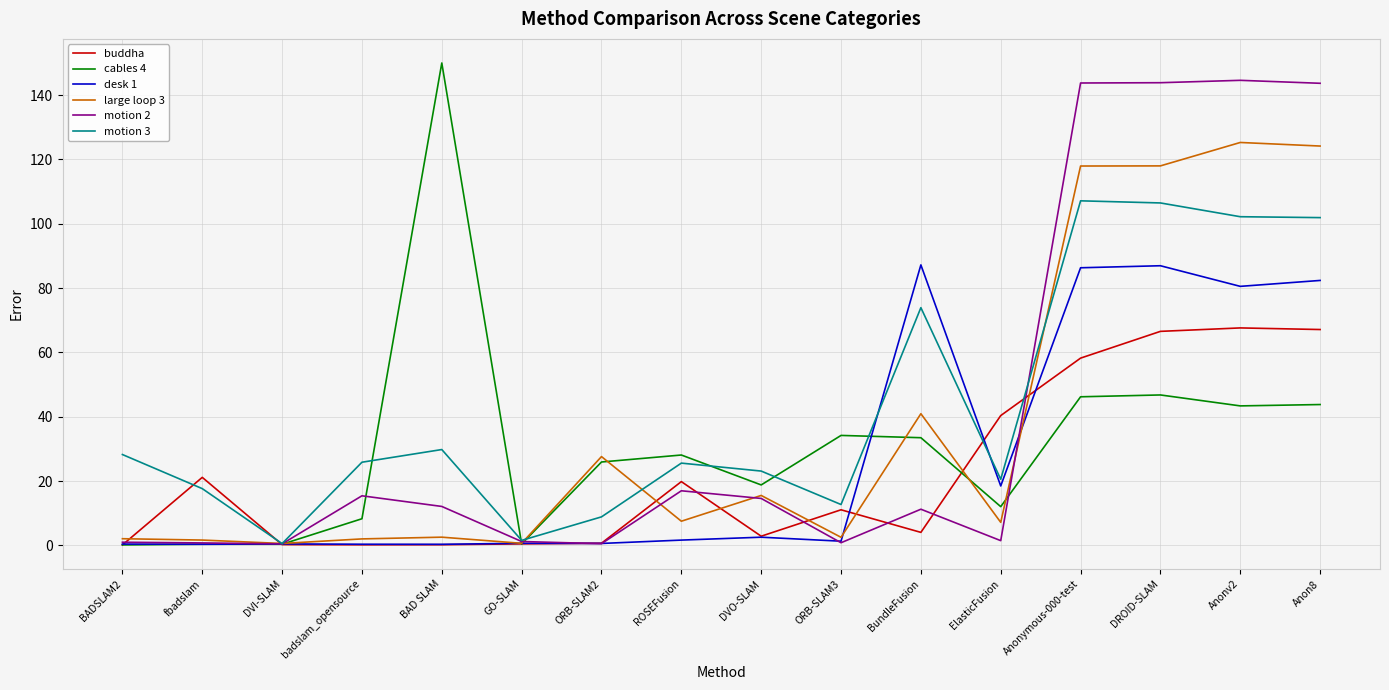

What is the greatest value displayed?

150.0